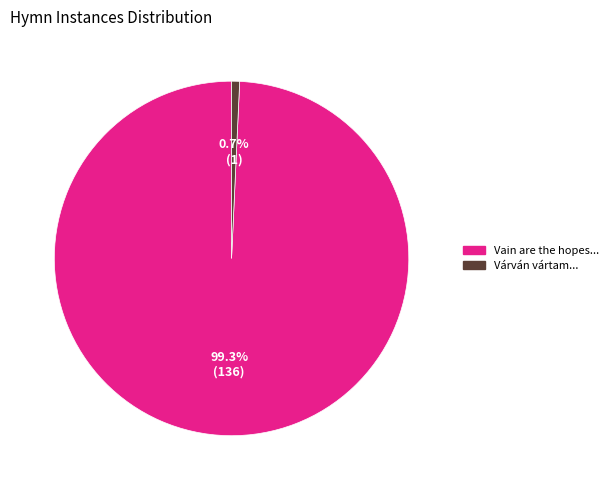

Is there any slice that represents more than half of the pie?

Yes